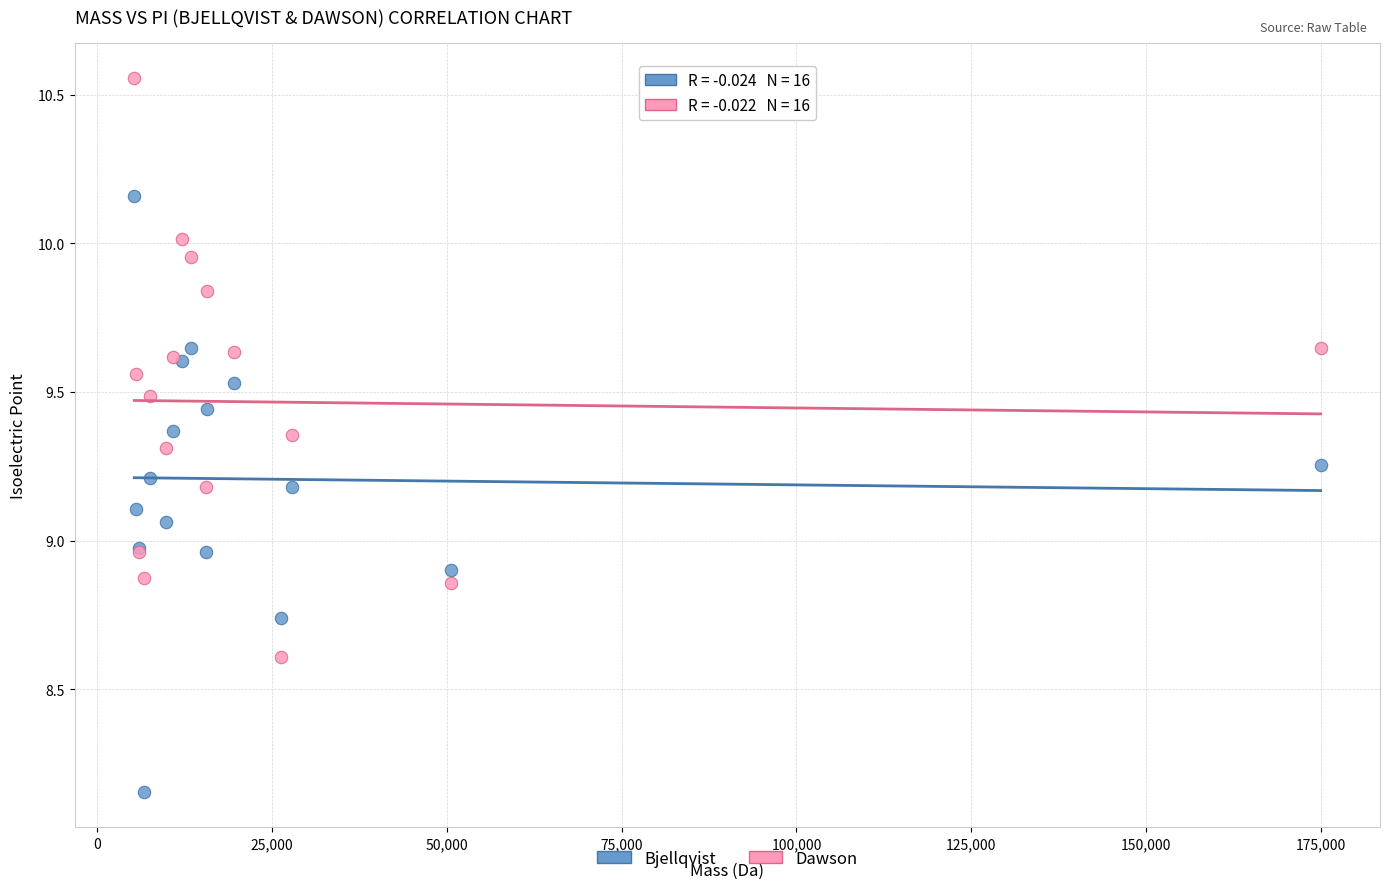

Which series reaches the maximum Y coordinate?

Dawson